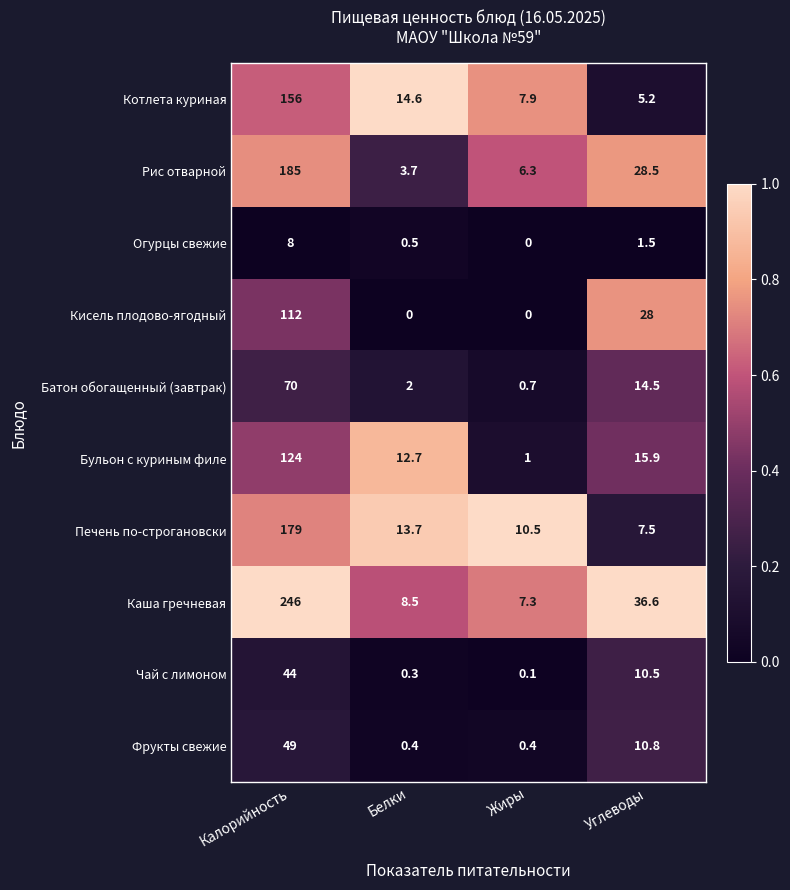

At how many categories does at least one series exceed 0?

4